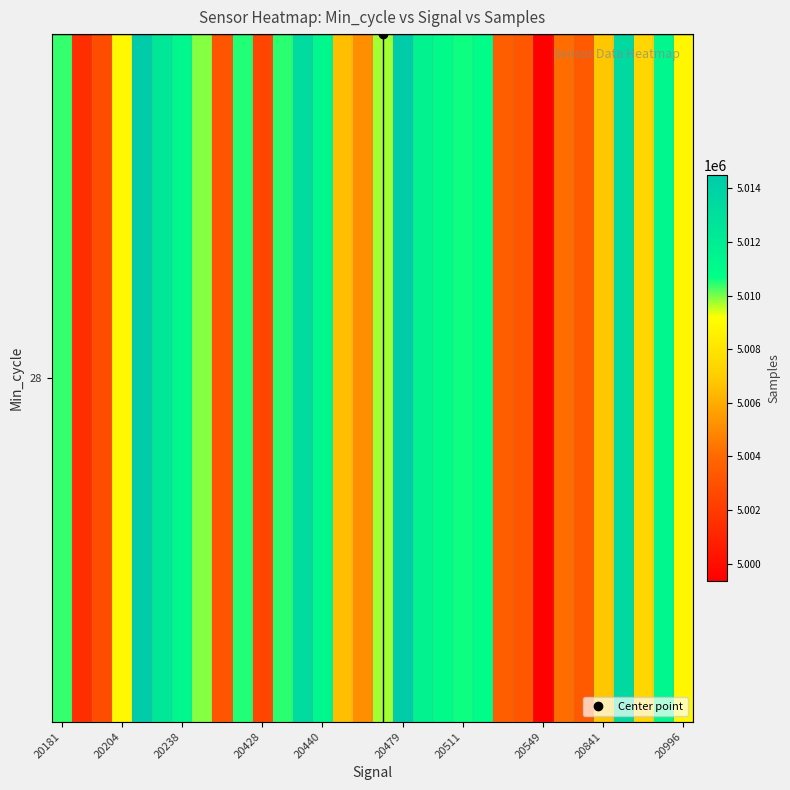

True or false: the data shows 8417997 at 20479.

False